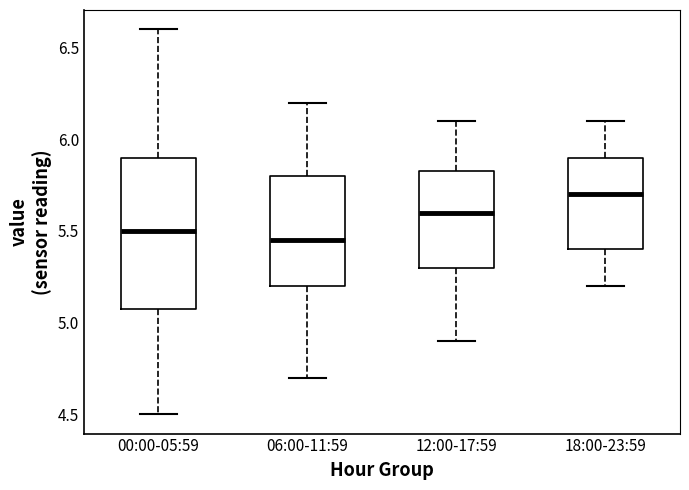

Reading left to right, read every box against the y-axis: the position of its median line, the range the box covers, and the ends of its whiskers. The values are not printed on the chart, so give them approximately, as read against the axis.

00:00-05:59: median 5.50, box 5.10 to 5.90, whiskers 4.50 to 6.60
06:00-11:59: median 5.45, box 5.20 to 5.80, whiskers 4.70 to 6.20
12:00-17:59: median 5.60, box 5.30 to 5.85, whiskers 4.90 to 6.10
18:00-23:59: median 5.70, box 5.40 to 5.90, whiskers 5.20 to 6.10